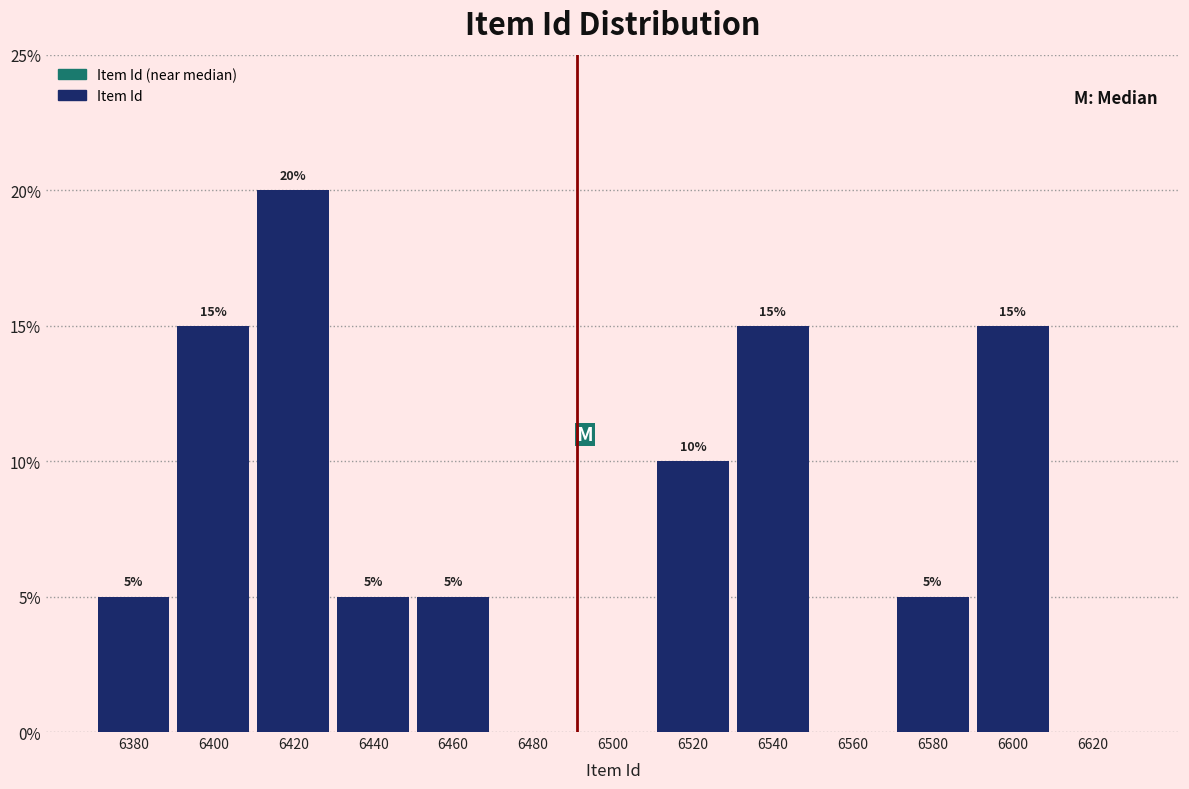

Over which range of the x-axis is the bar tallest?

6410 to 6430